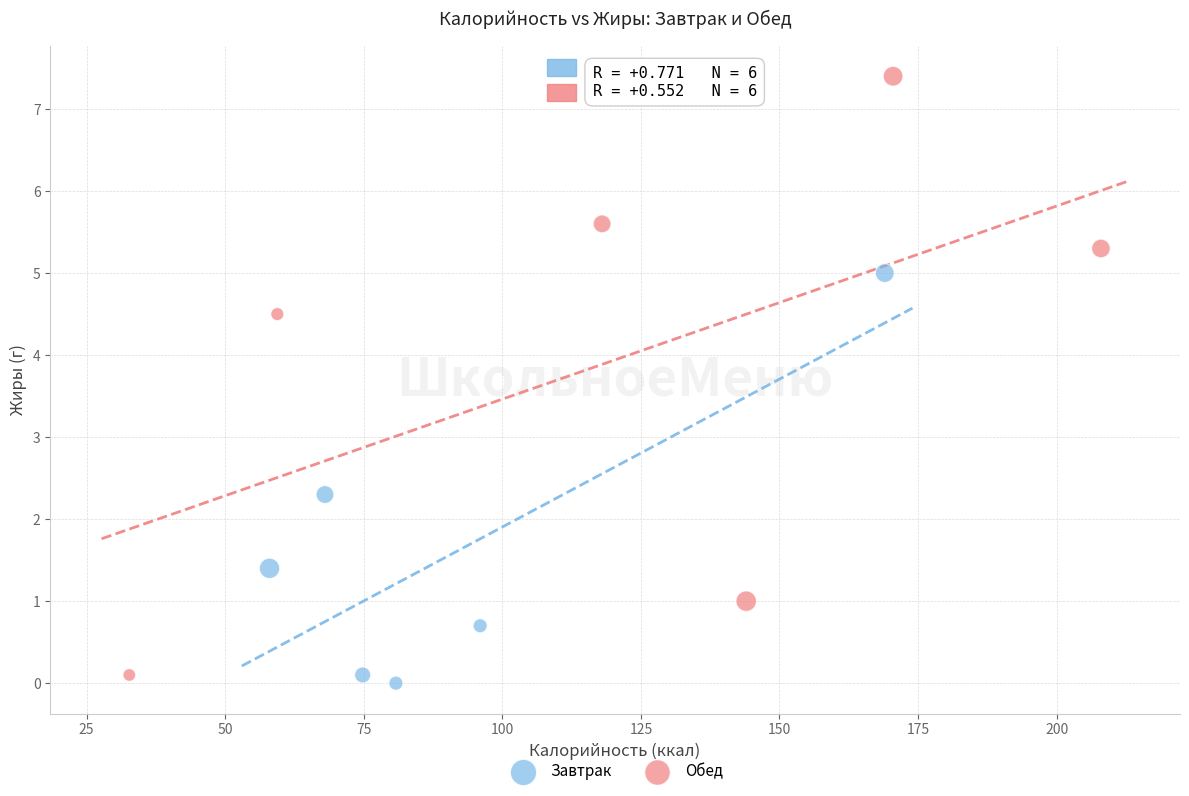

Which series has the largest Y range (max minus min)?

Обед